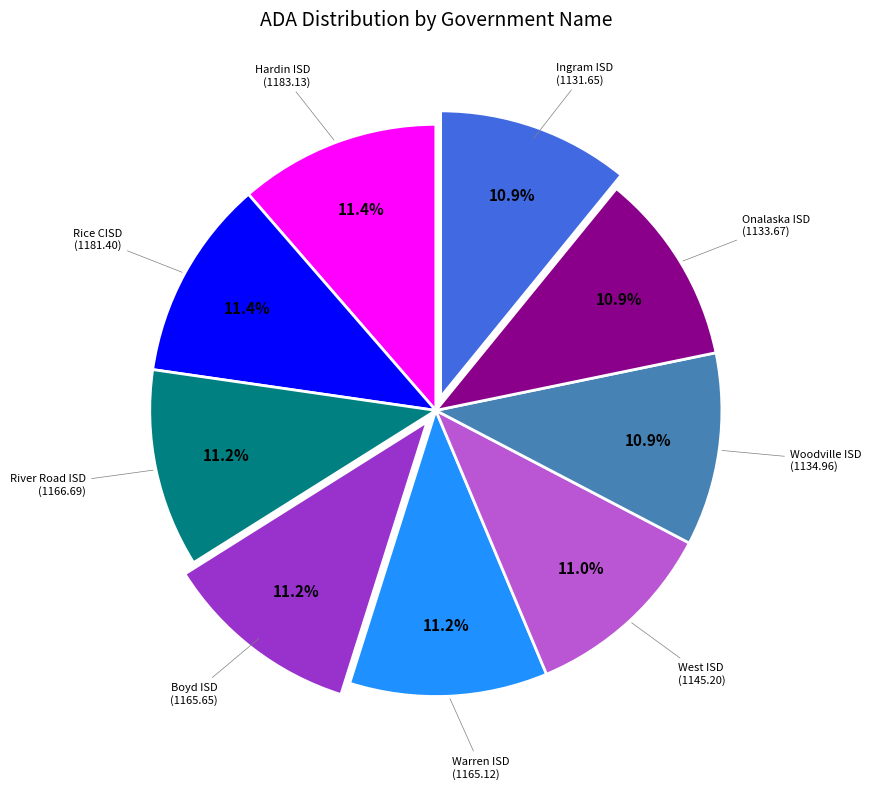

Is there any slice that represents more than half of the pie?

No